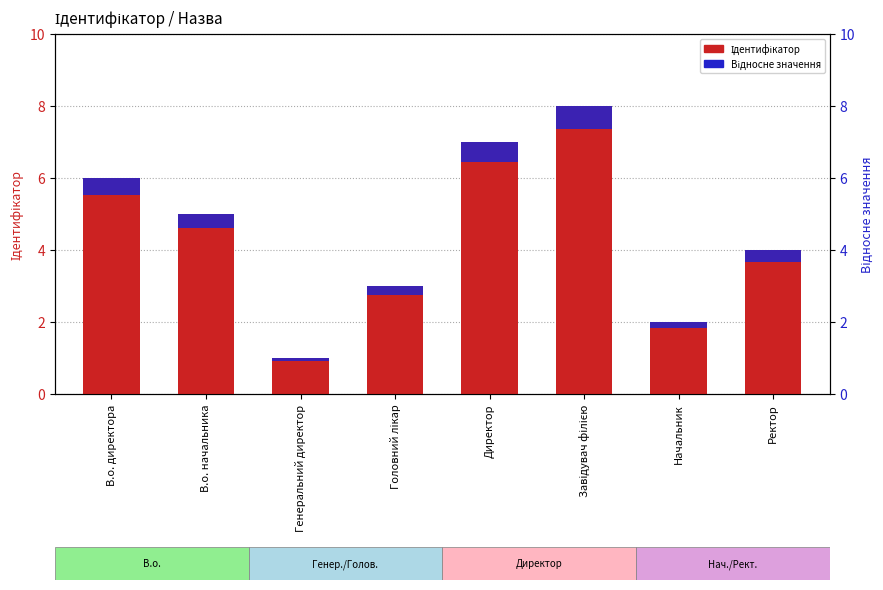

Which label corresponds to the smallest value in the chart?

Генеральний директор